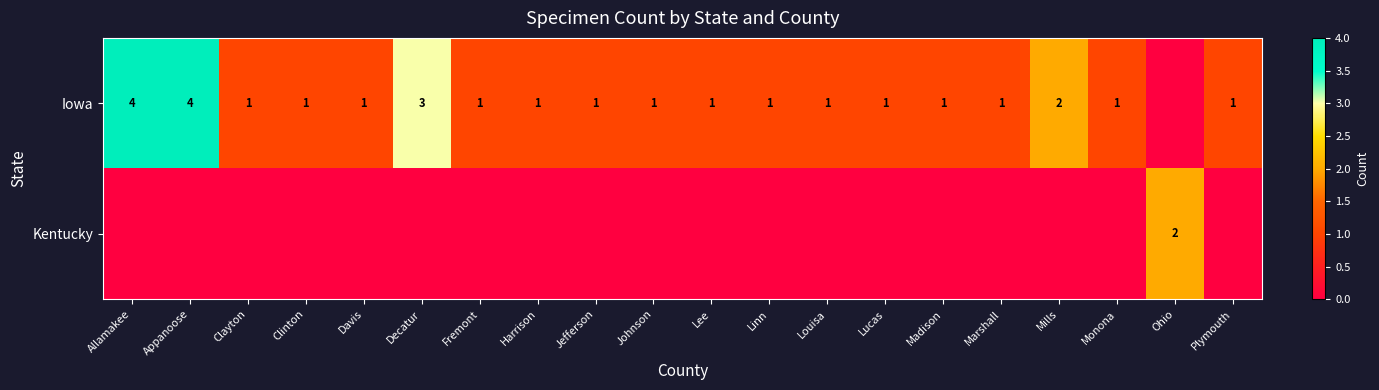

The Iowa series shows 1 at Jefferson. True or false?

True